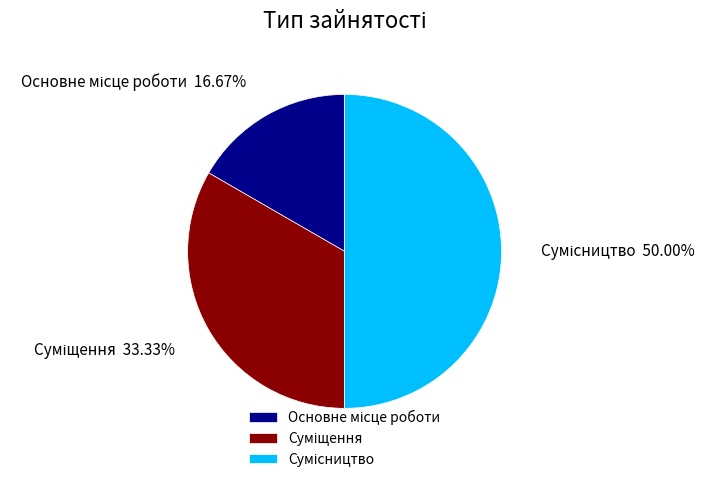

Does Основне місце роботи account for over 50% of the chart?

No